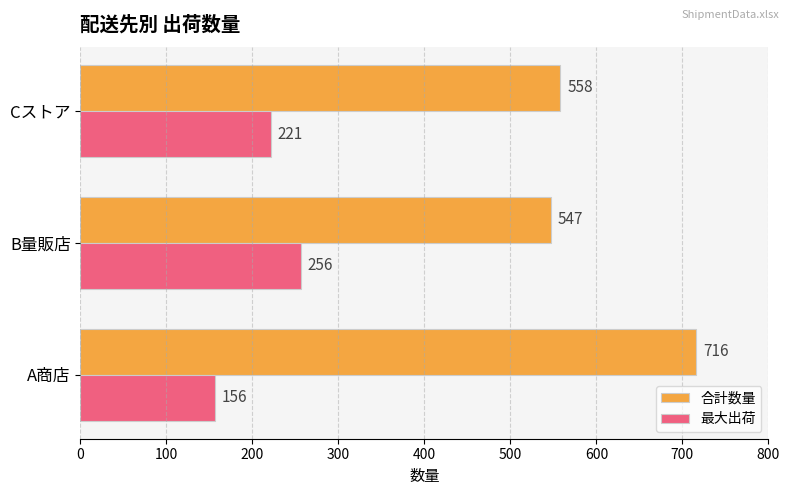

Count the number of data series in this chart.

2